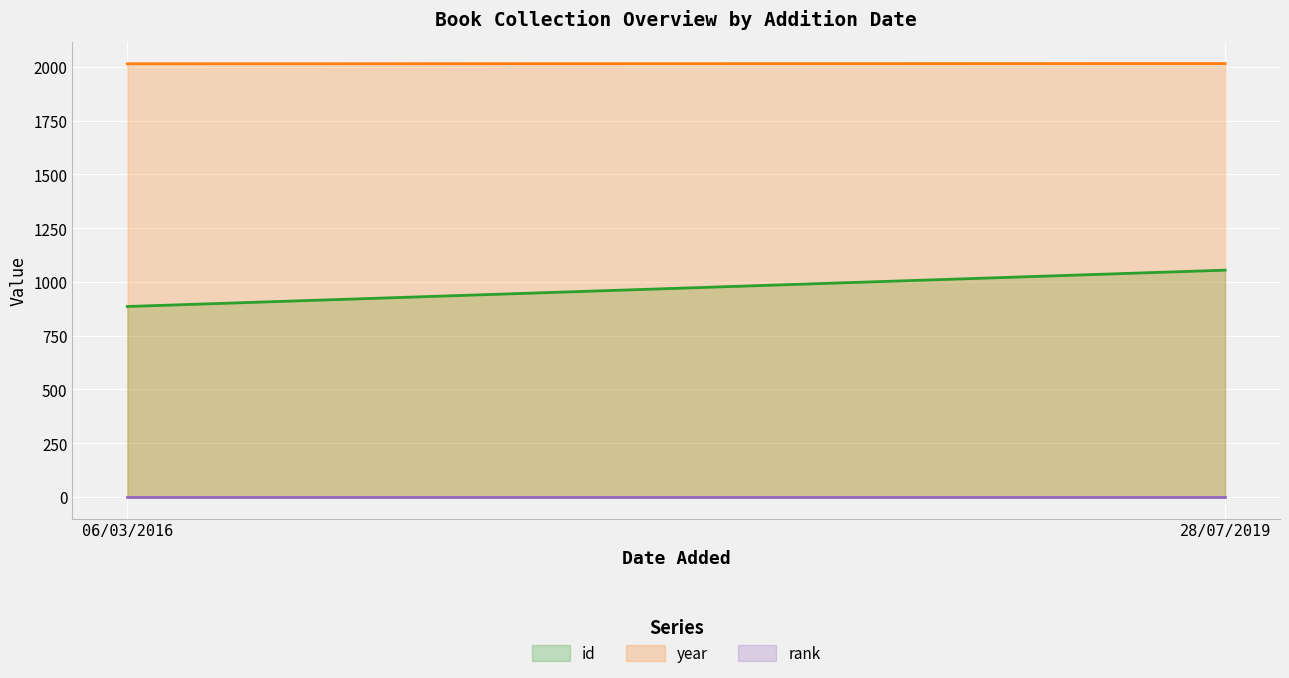

What is the label of the 2nd point from the right?

06/03/2016